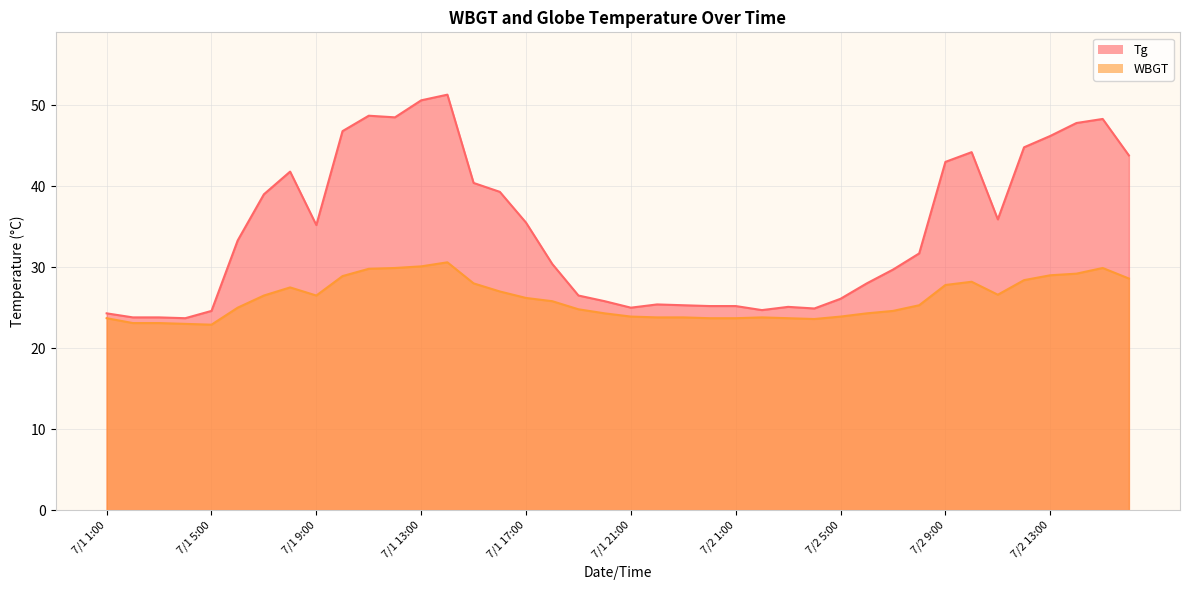

Which category has the lowest value in the WBGT series?

7/1 5:00